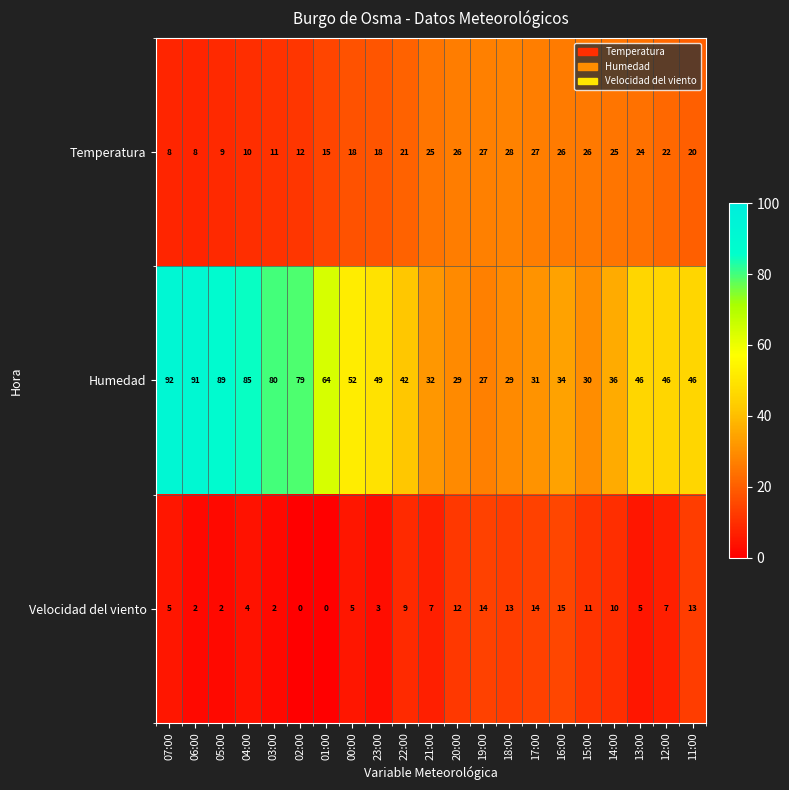

At which label does Humedad first exceed 46?

07:00